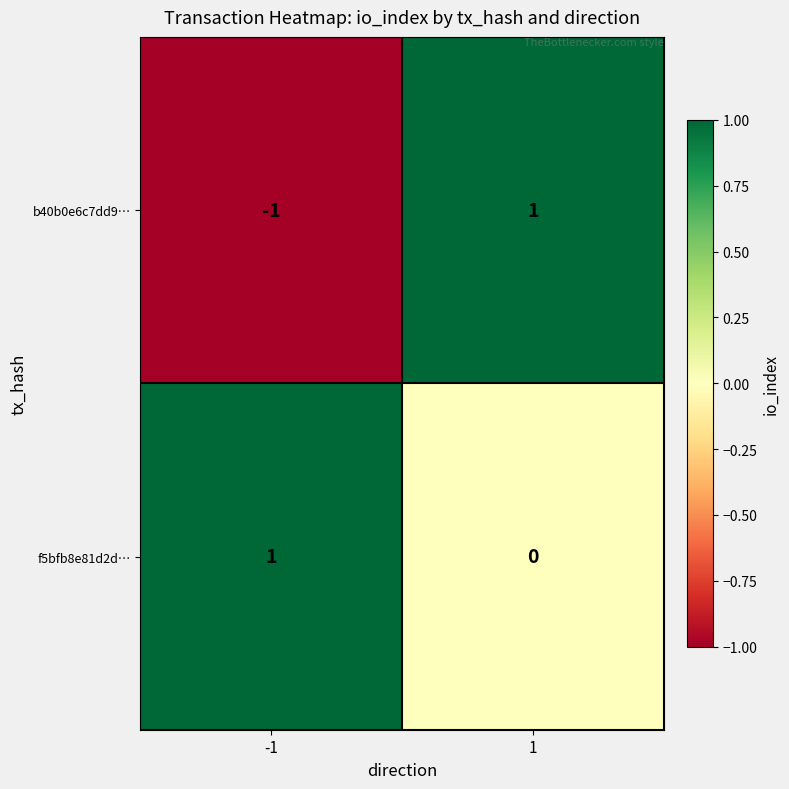

Is the value of b40b0e6c7dd9… at 1 greater than the value of f5bfb8e81d2d… at 1?

Yes